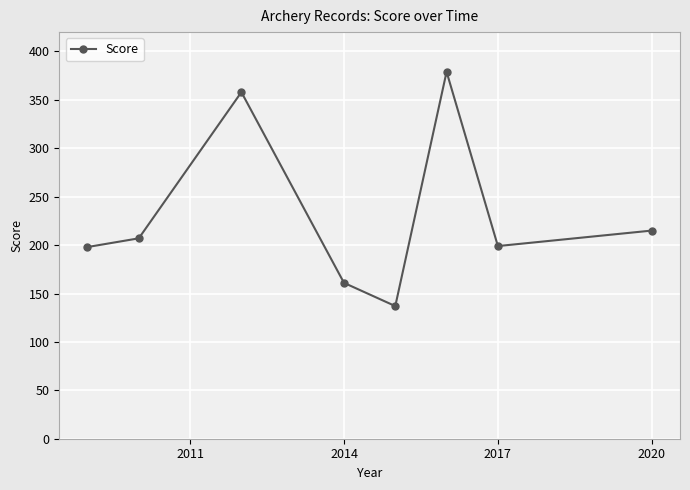

How many points are higher than both their immediate neighbors (excluding endpoints)?

2